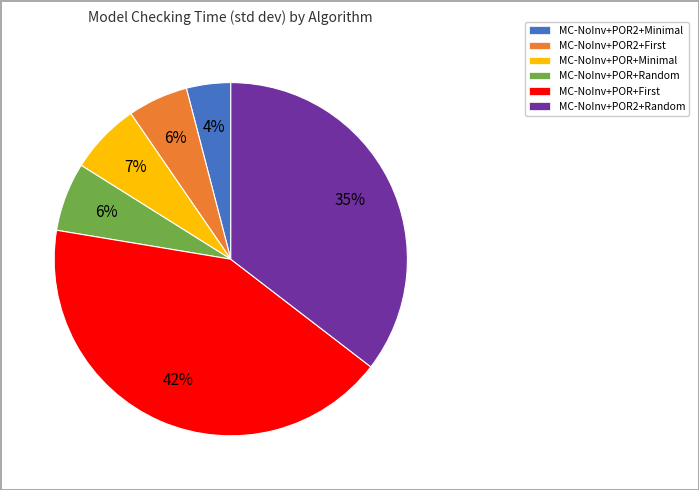

Does MC-NoInv+POR2+Random represent more than half of the total?

No